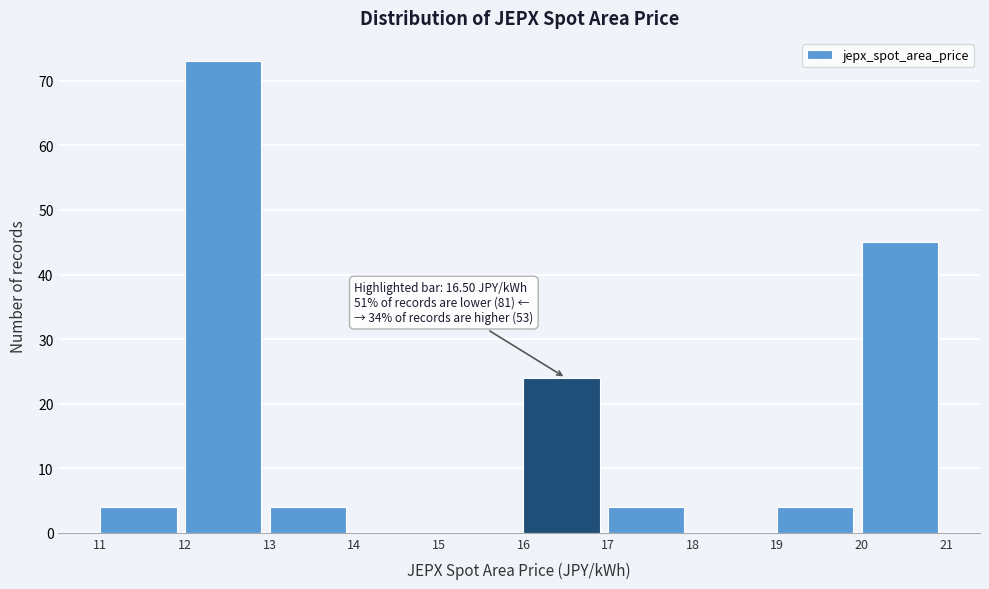

Which range on the x-axis has the tallest bar?

12 to 13